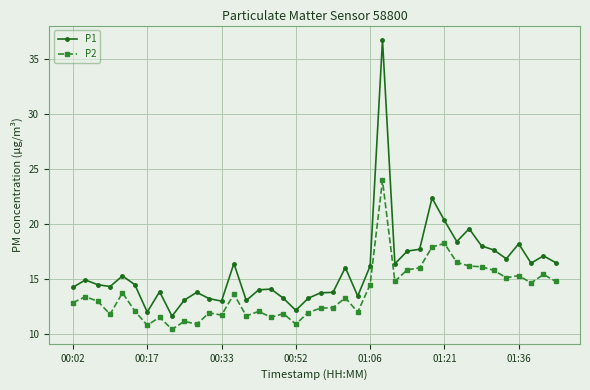

Is this an area chart (filled region under the line)?

No